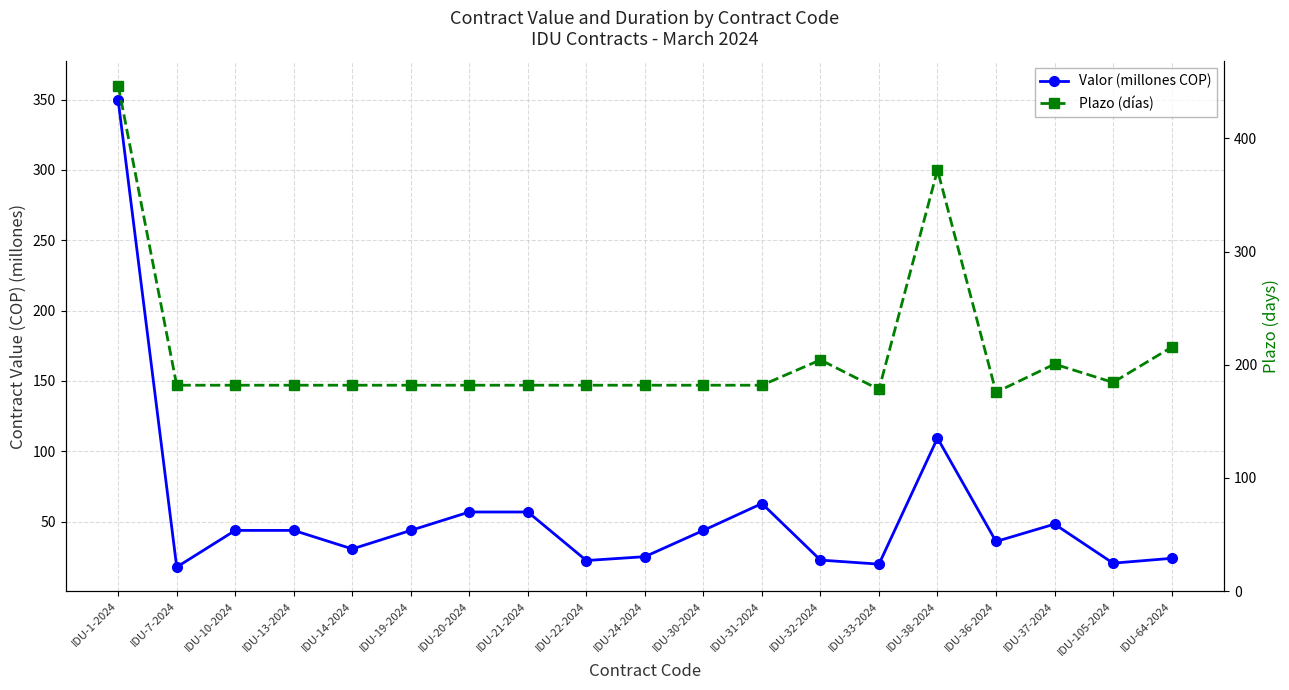

At which label does Plazo (días) reach its minimum?

IDU-36-2024